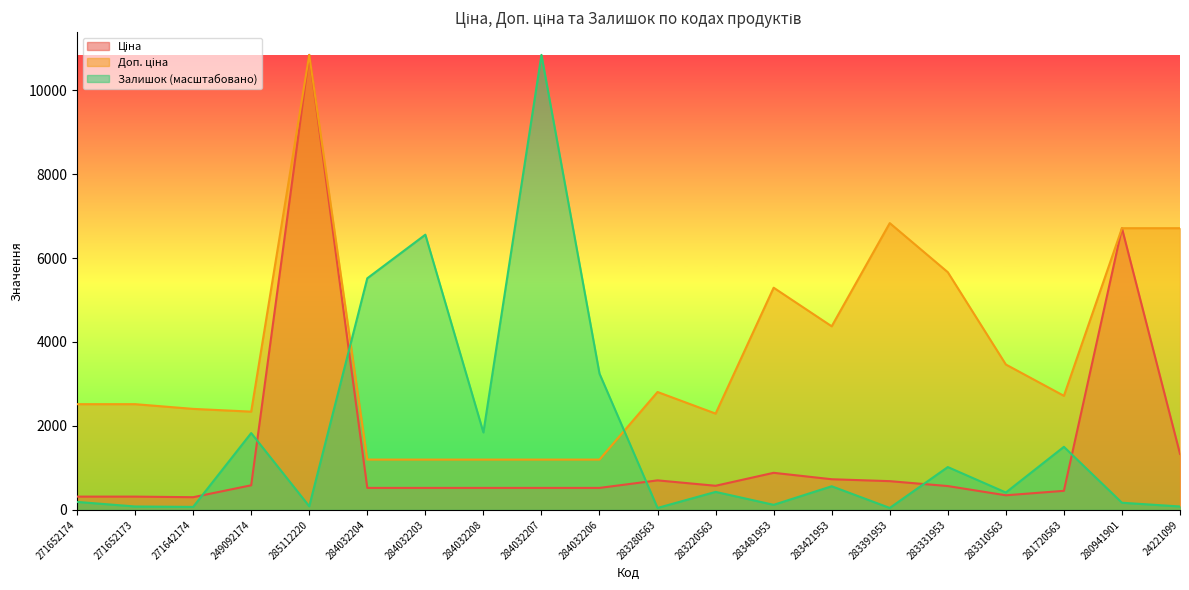

Is the value of Ціна at 283421953 greater than the value of Залишок at 283391953?

Yes